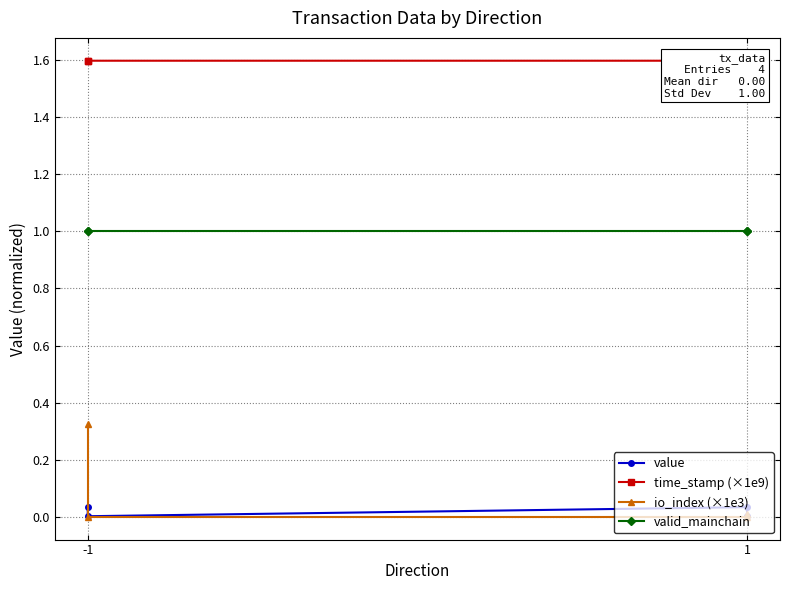

Reading left to right, transcribe all the data shown in this chart.

value: 0.0	0.0	0.0	0.0
time_stamp (×1e9): 1.6	1.6	1.6	1.6
io_index (×1e3): 0.3	0.0	0.0	0.0
valid_mainchain: 1.0	1.0	1.0	1.0